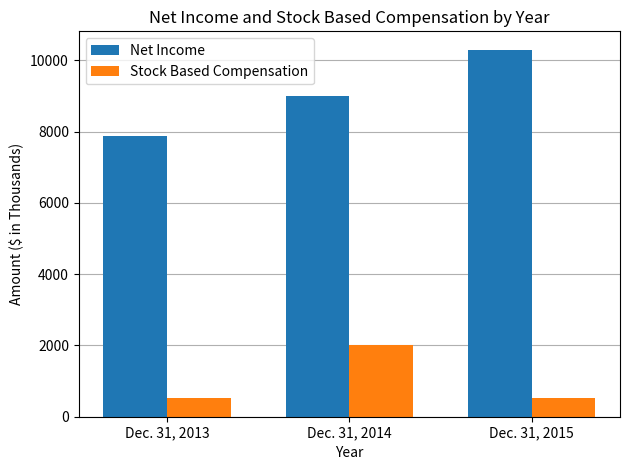

What is the total value across all series at Dec. 31, 2015?

10831